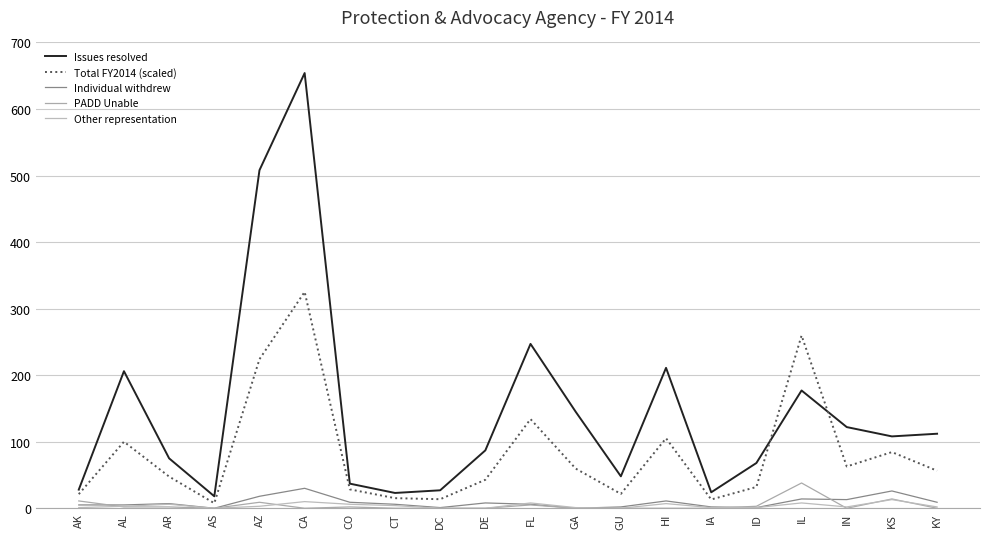

Is this an area chart (filled region under the line)?

No